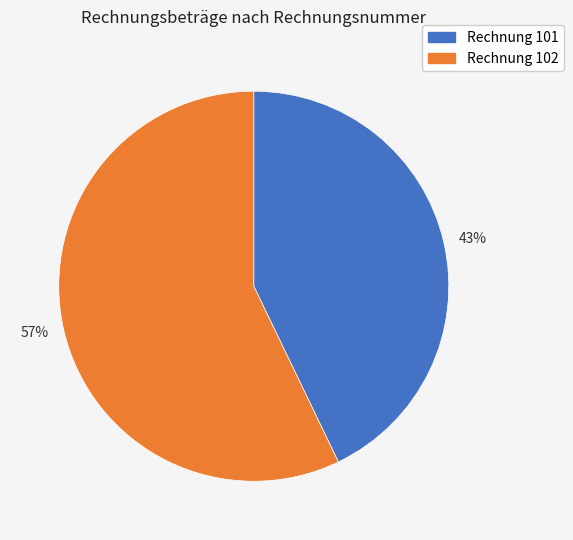

Which has a higher value, 57% or 43%?

57%